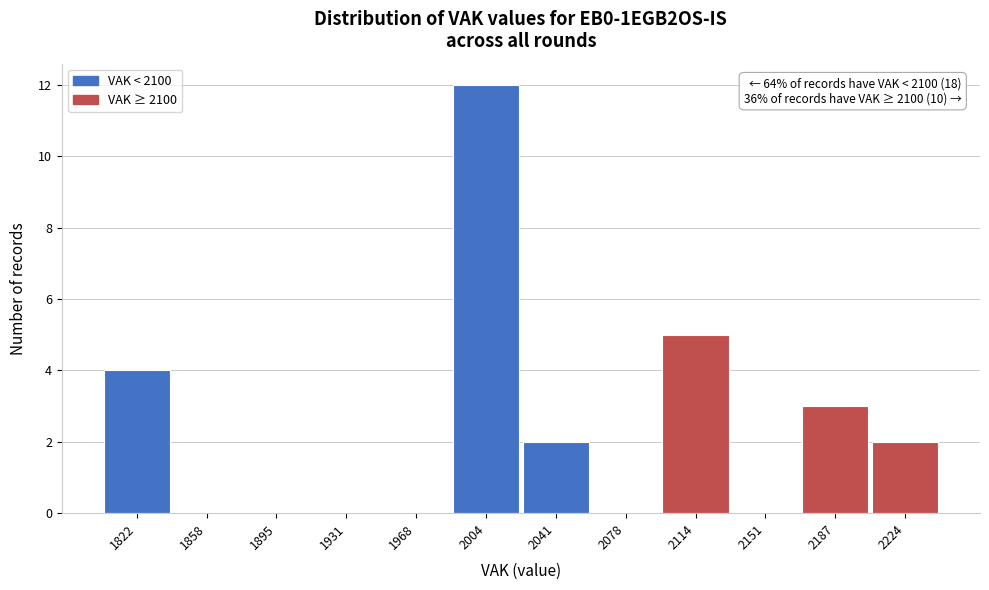

Reading left to right, what are all the values shown in this chart?

1822=4	1858=0	1895=0	1931=0	1968=0	2004=12	2041=2	2078=0	2114=5	2151=0	2187=3	2224=2